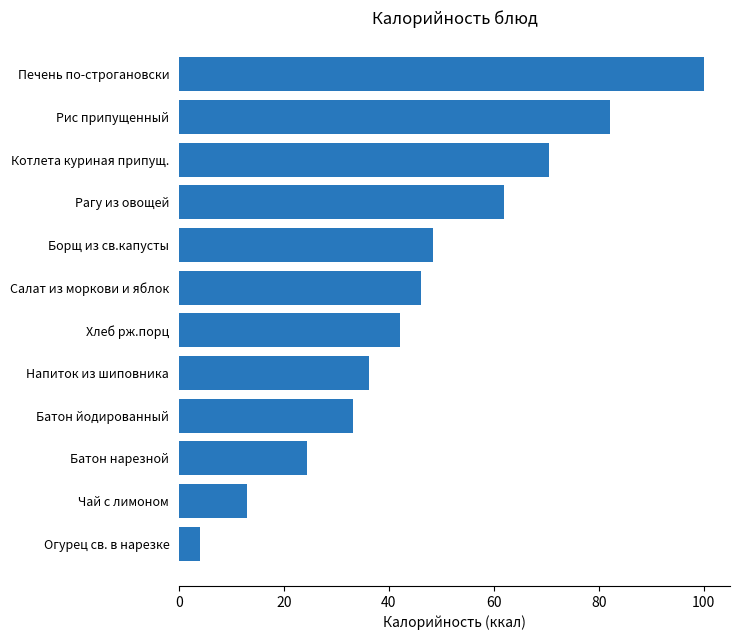

Which label corresponds to the smallest value in the chart?

Огурец св. в нарезке